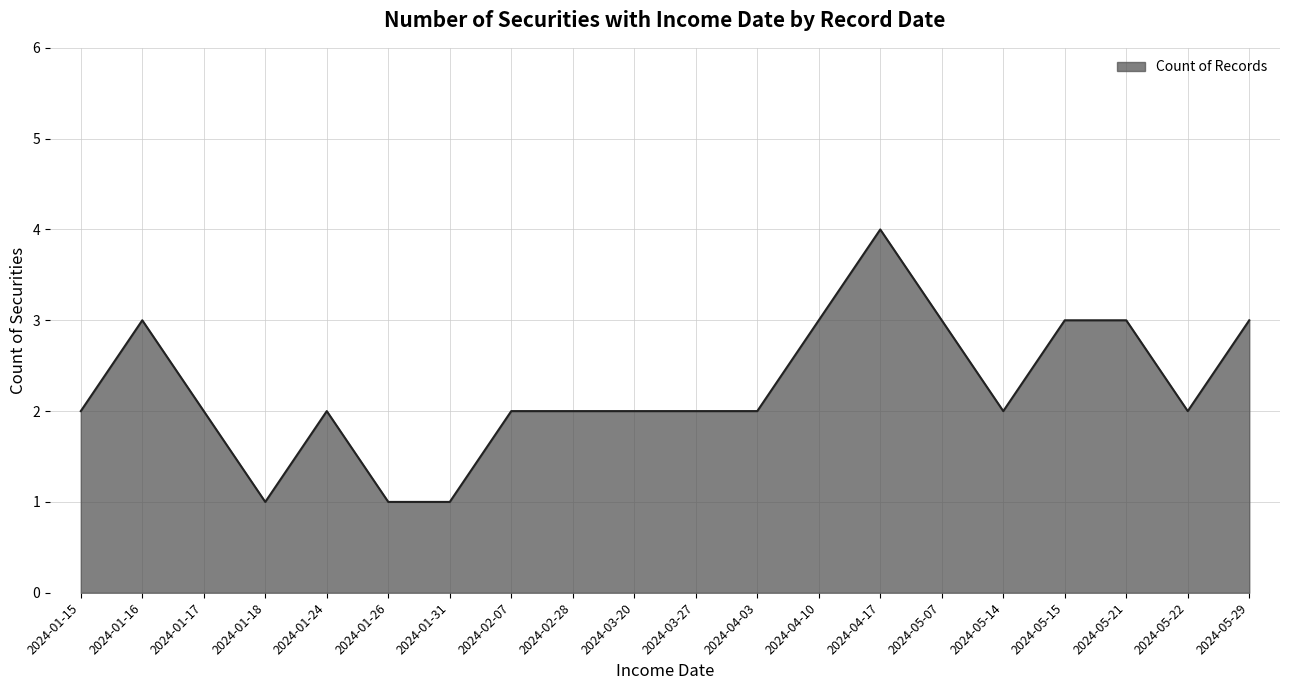

What is the maximum value shown in the chart?

4